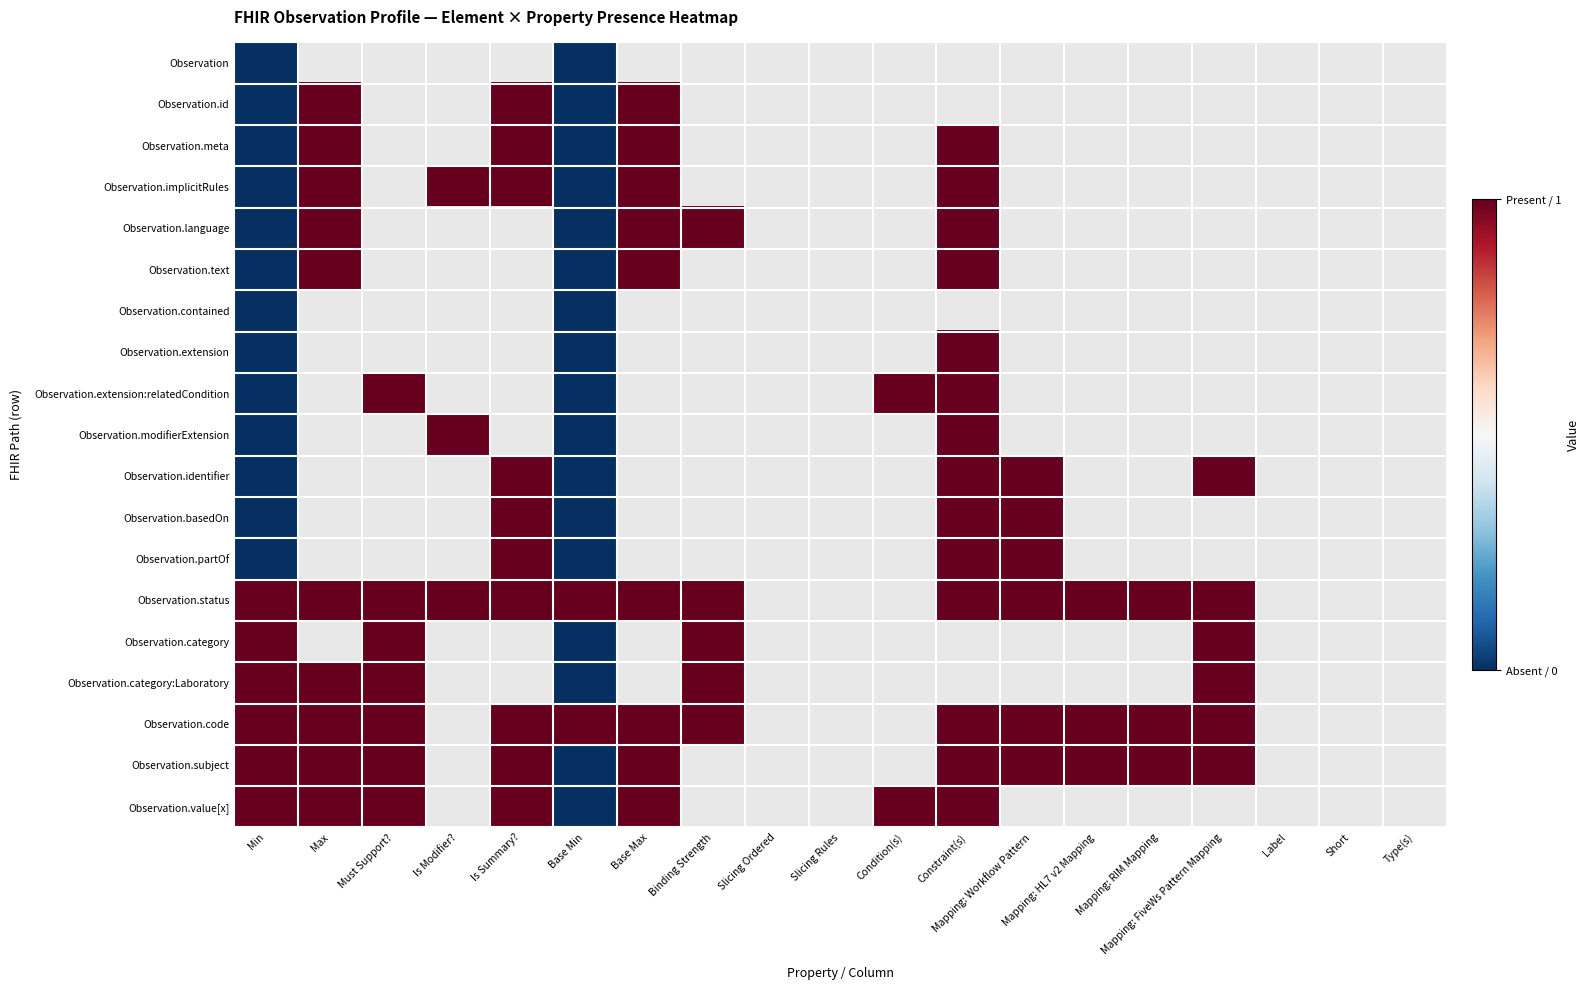

What is the sum of the Observation.category values at Binding Strength and Base Min?

1.0